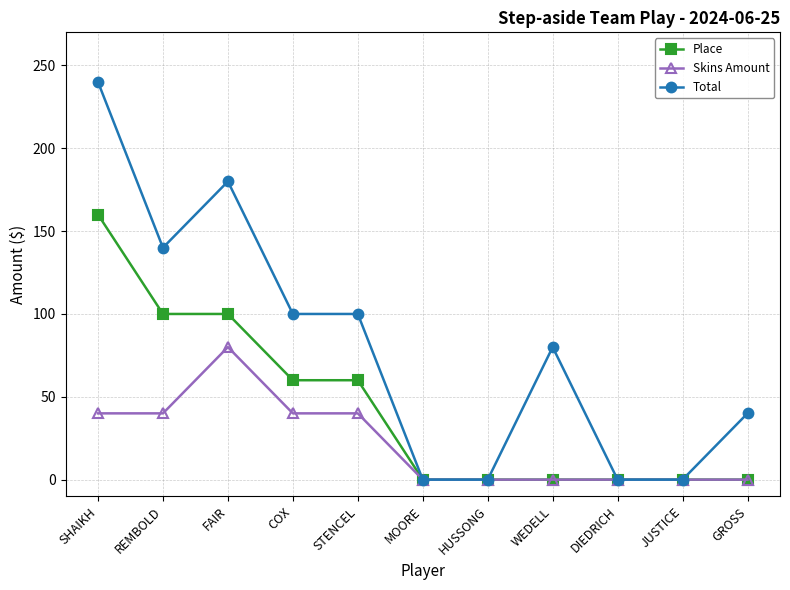

What is the average value of the Place series?

44